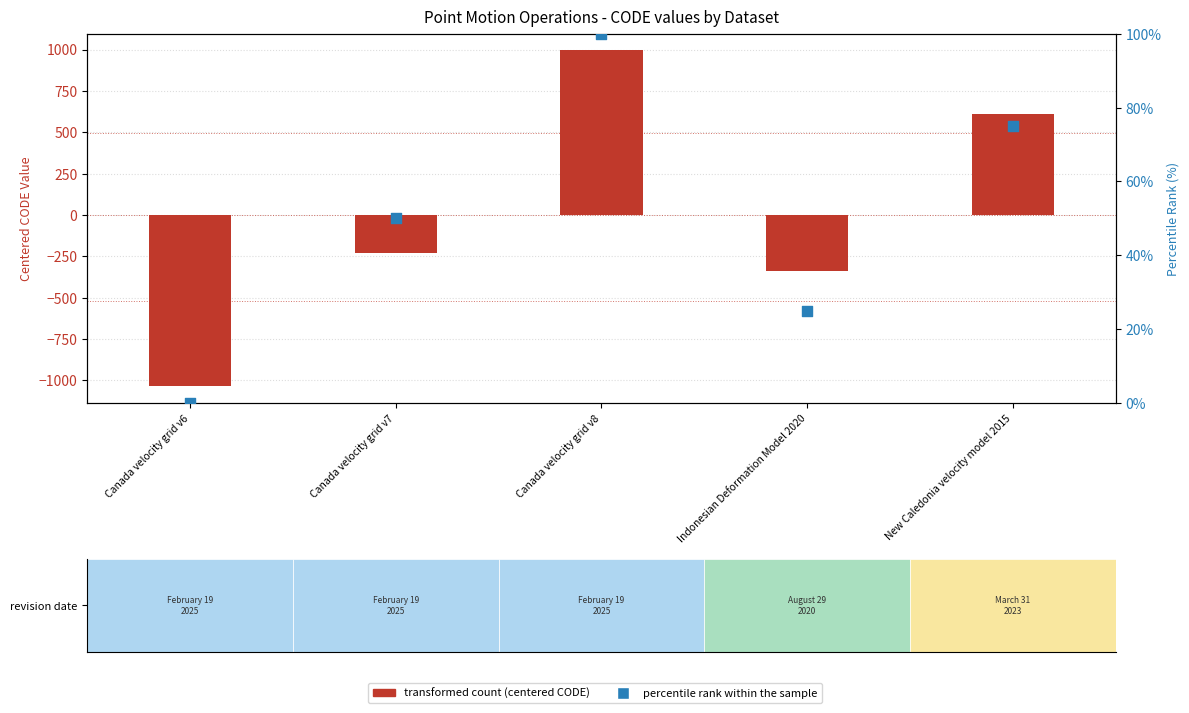

Is the value of percentile rank within the sample at Canada velocity grid v7 greater than the value of transformed count (centered CODE) at Indonesian Deformation Model 2020?

Yes